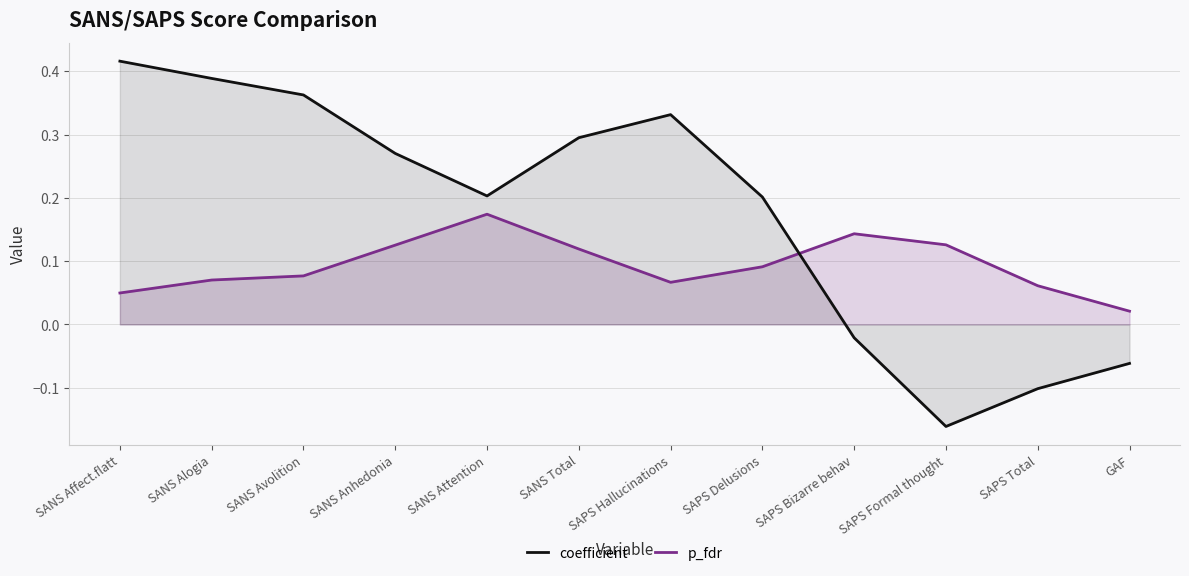

What position from the left is SANS Total?

6